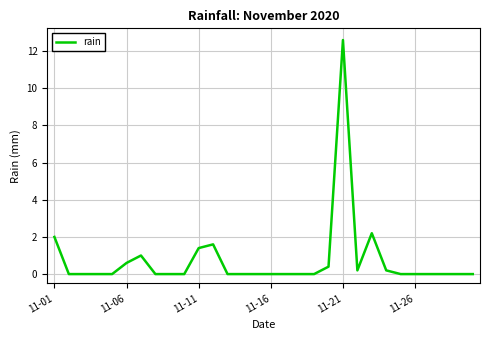

What is the difference between the maximum and minimum values?

12.6